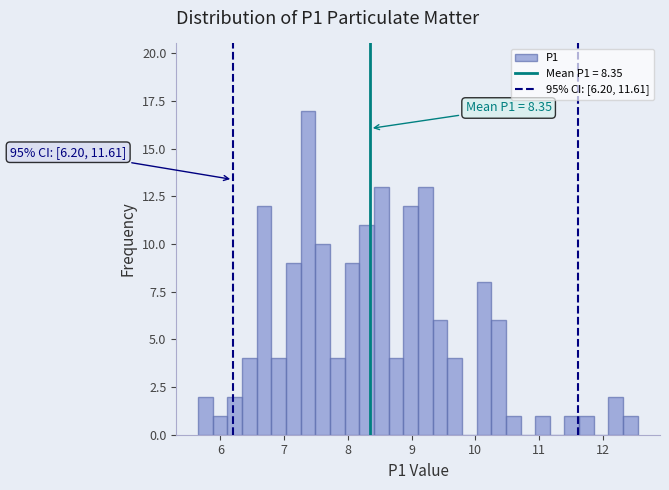

Read against the x-axis, roughly where is the centre of the tallest bar?

7.4